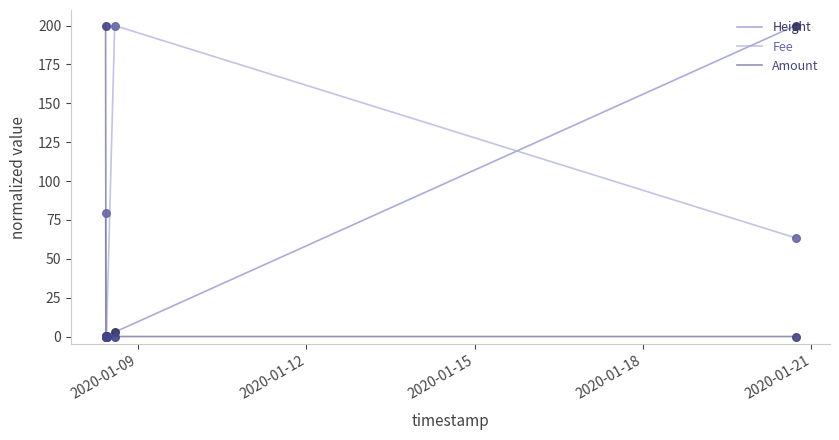

Which series has the largest total across all categories?

Fee